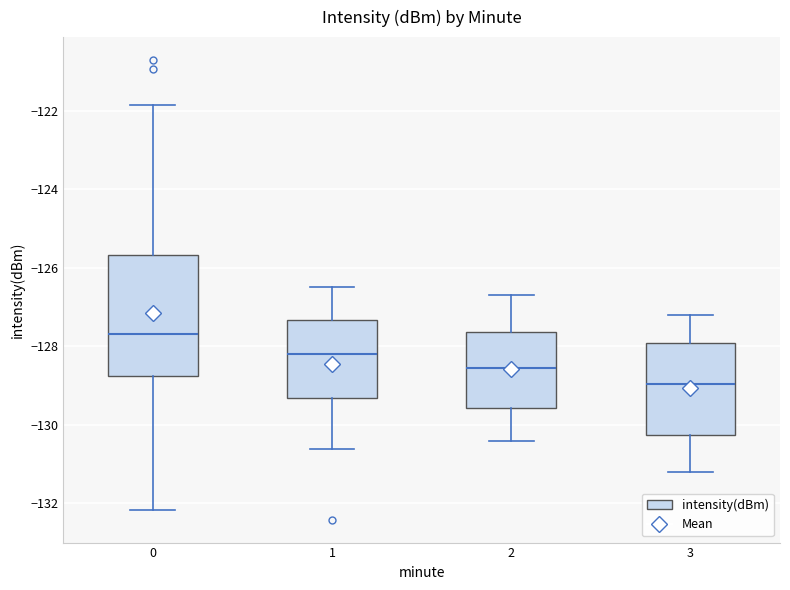

Which box is the tallest, from its lower edge to its upper edge?

0